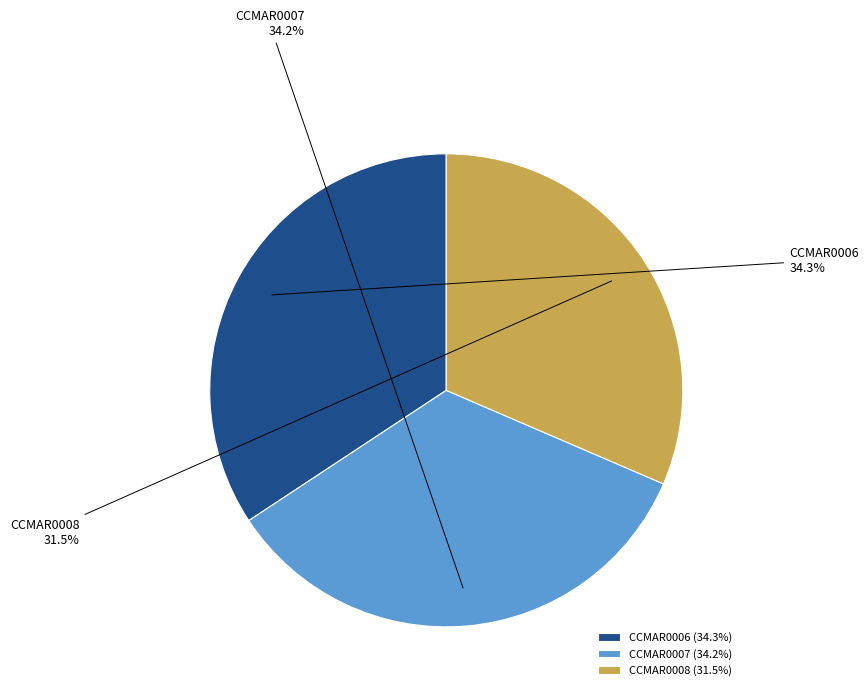

Does CCMAR0007 account for over 50% of the chart?

No